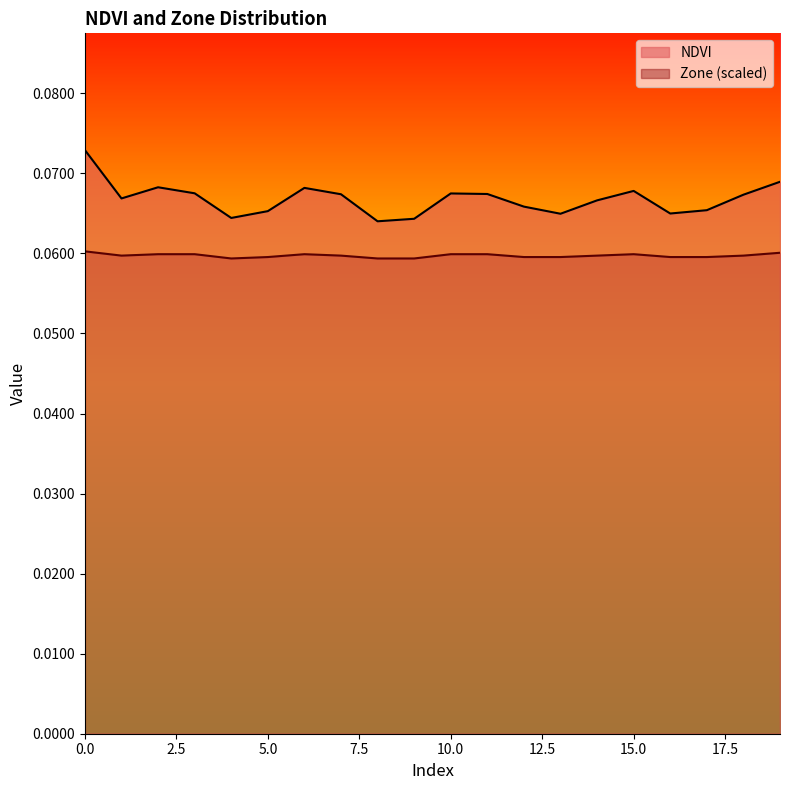

True or false: Zone has a value of 0.1 at 5.

True